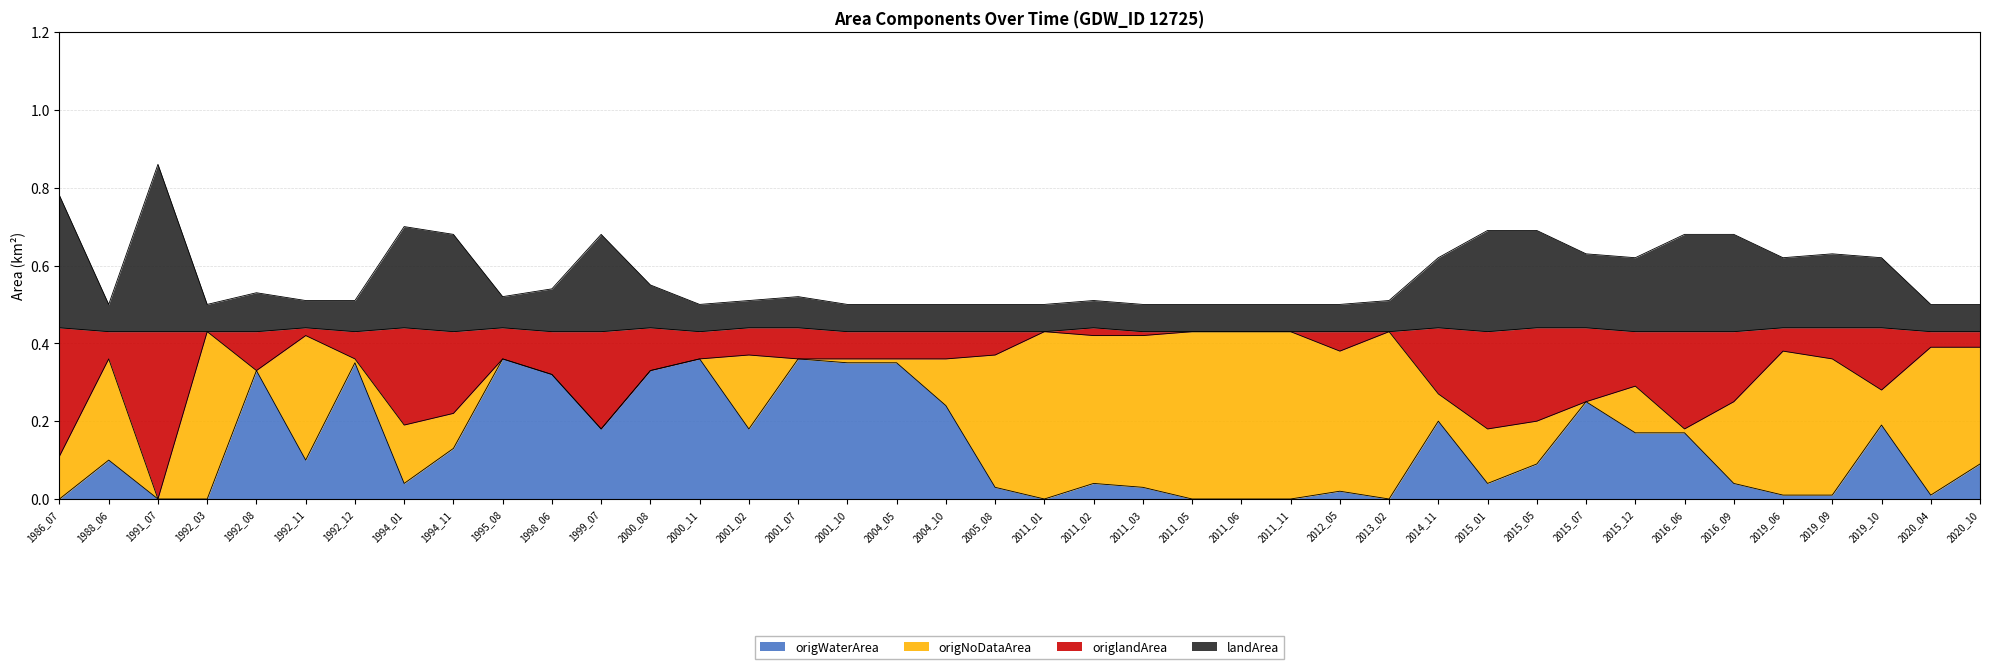

True or false: landArea and origlandArea intersect in this chart.

False